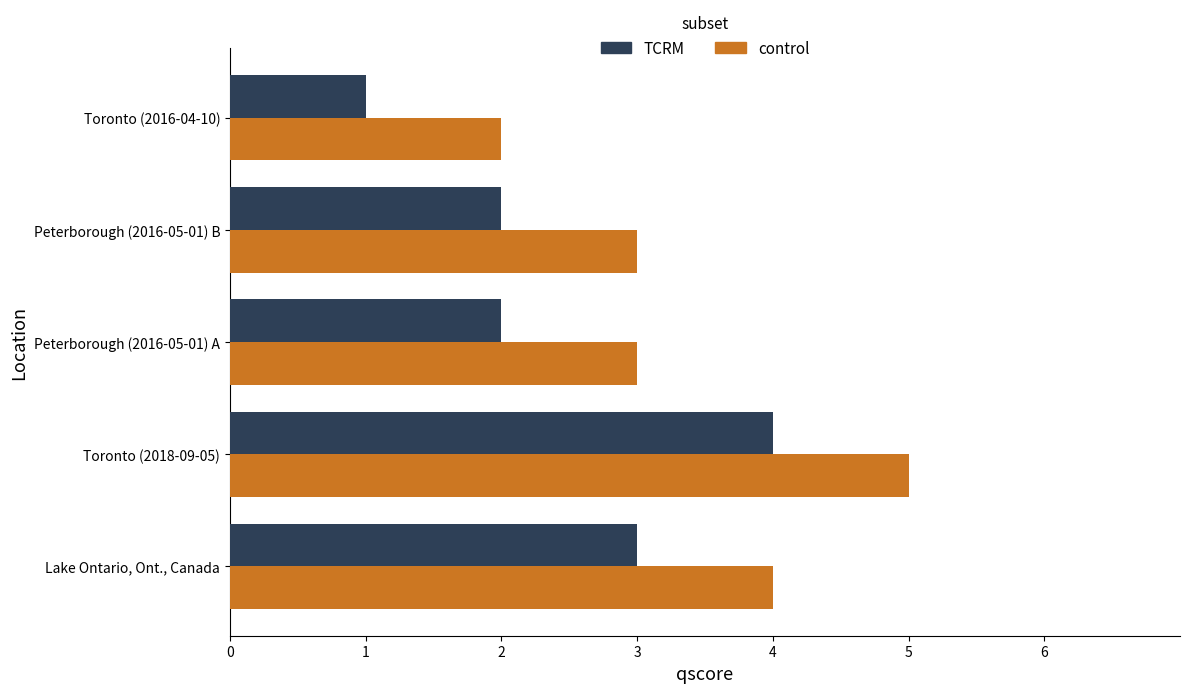

Rank the series by their average value, from lowest to highest.

TCRM, control